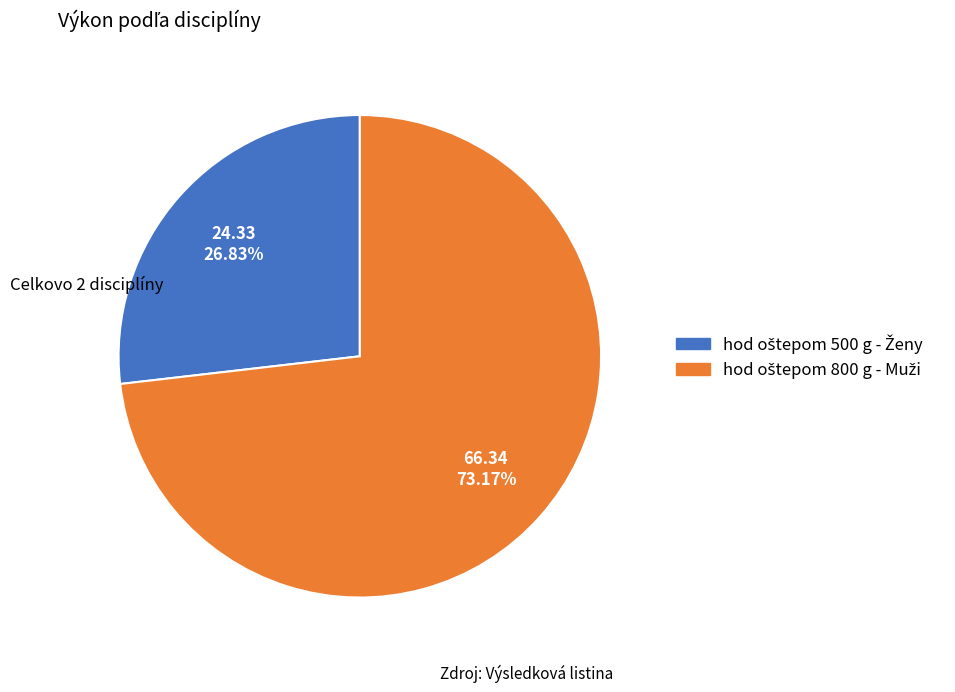

Is there any slice that represents more than half of the pie?

Yes